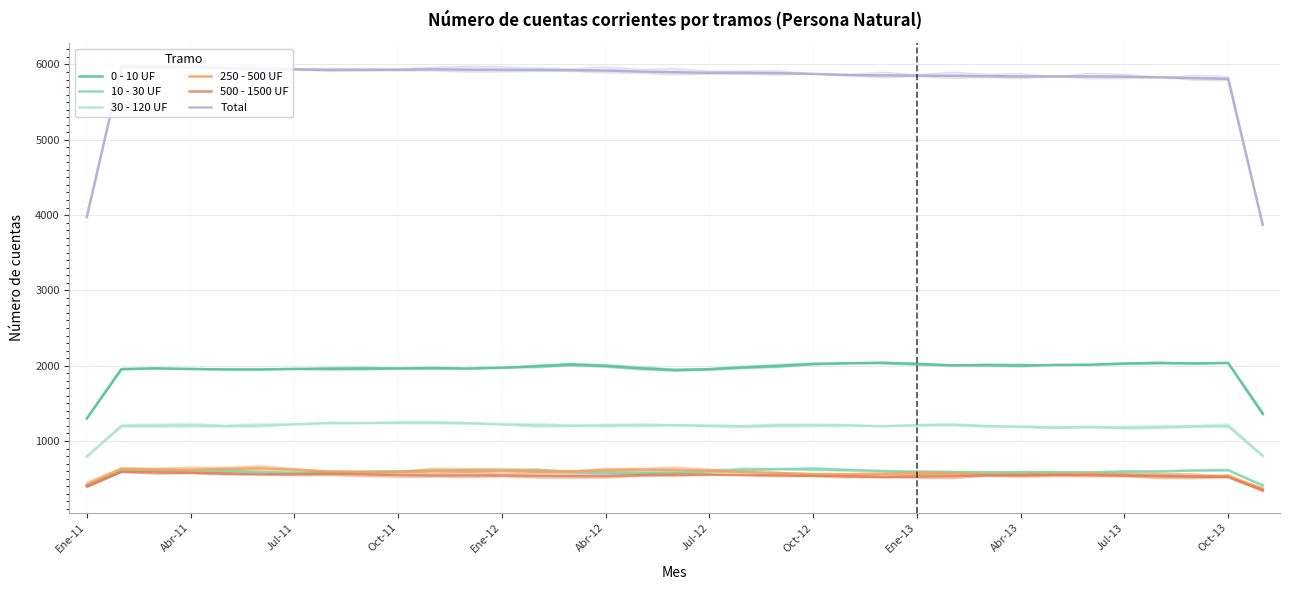

What position from the left is 32?

33